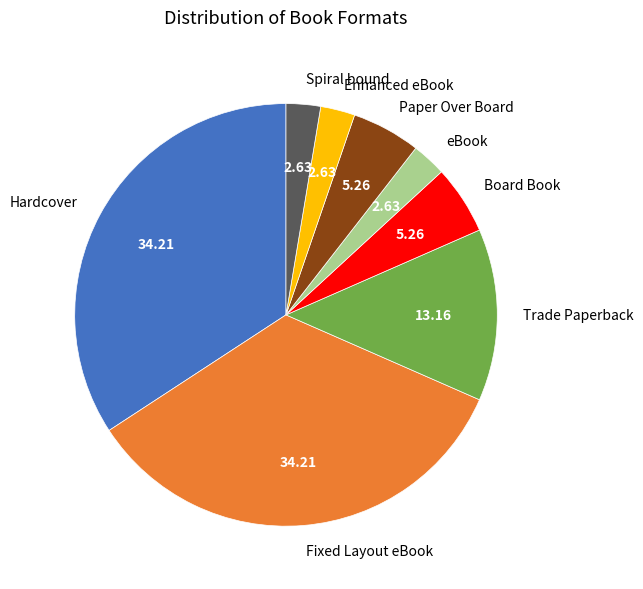

Does Trade Paperback account for over 50% of the chart?

No